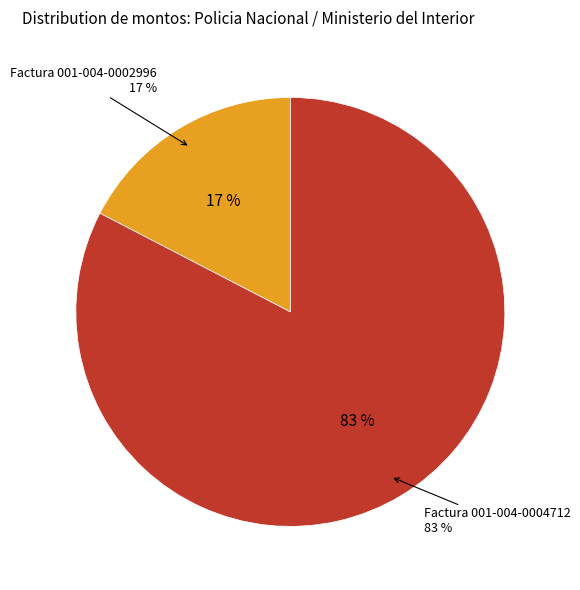

True or false: Factura 001-004-0004712 accounts for 92% of the total.

False